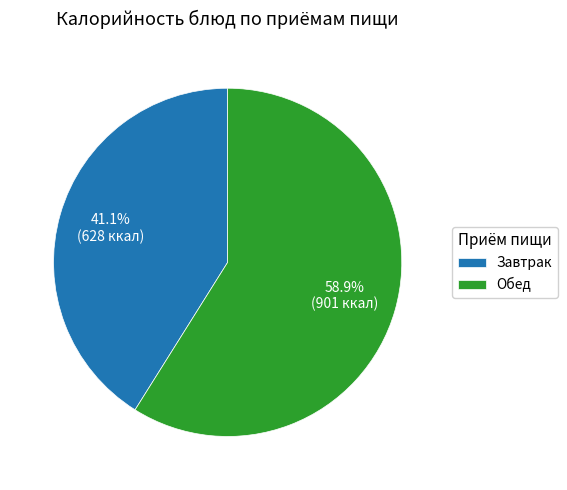

How many segments does this pie chart have?

2